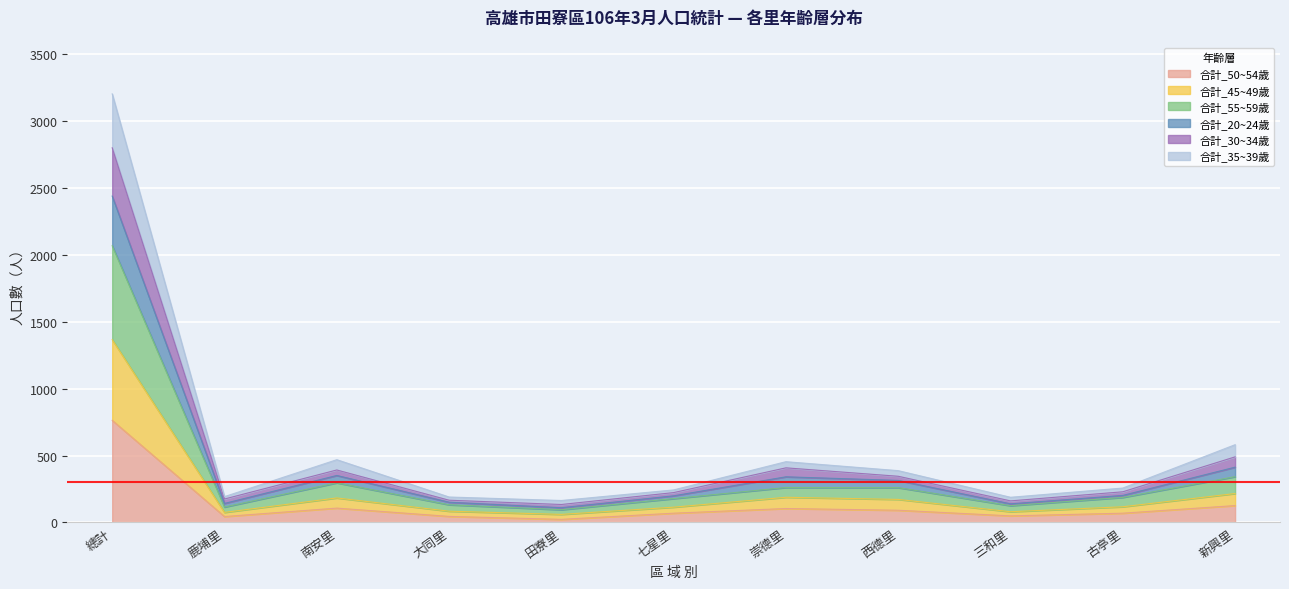

At which label does 合計_50~54歲 reach its peak?

總計